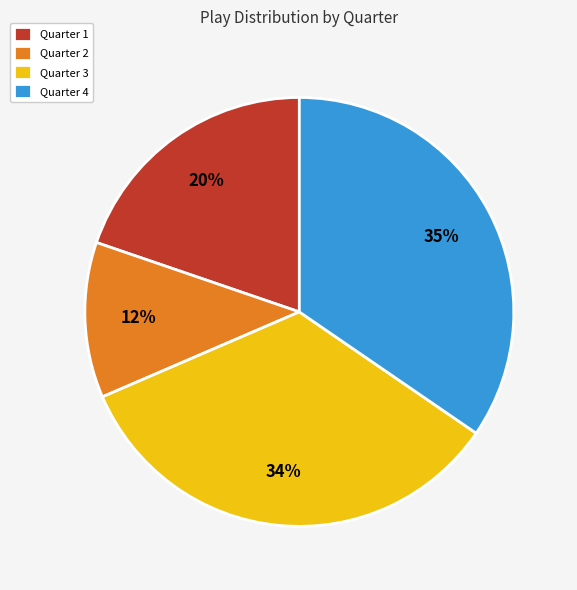

To the nearest percent, what percentage of the pie is Quarter 3?

34%